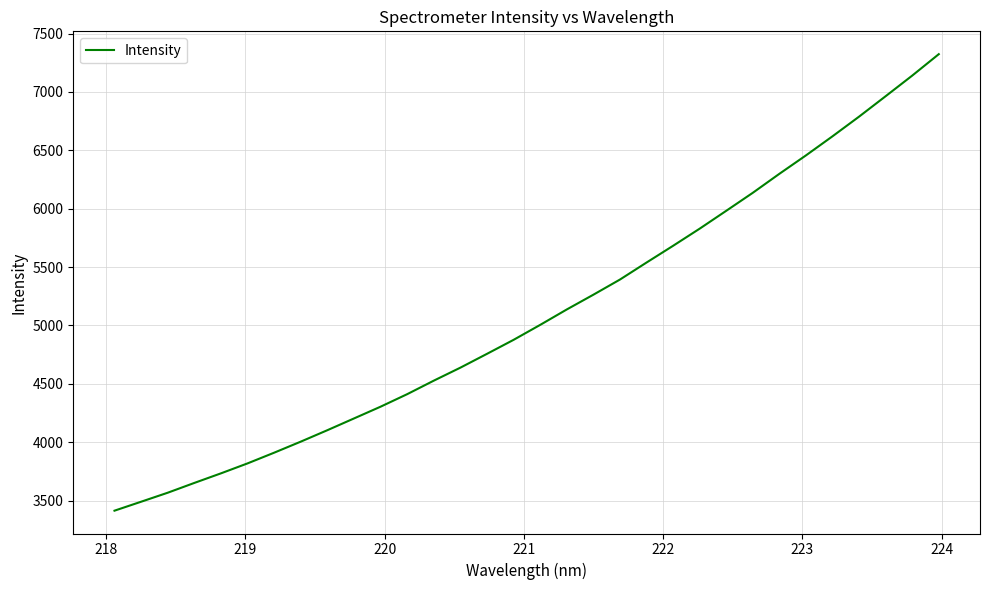

What is the difference between the second highest and second lowest values?

3649.9